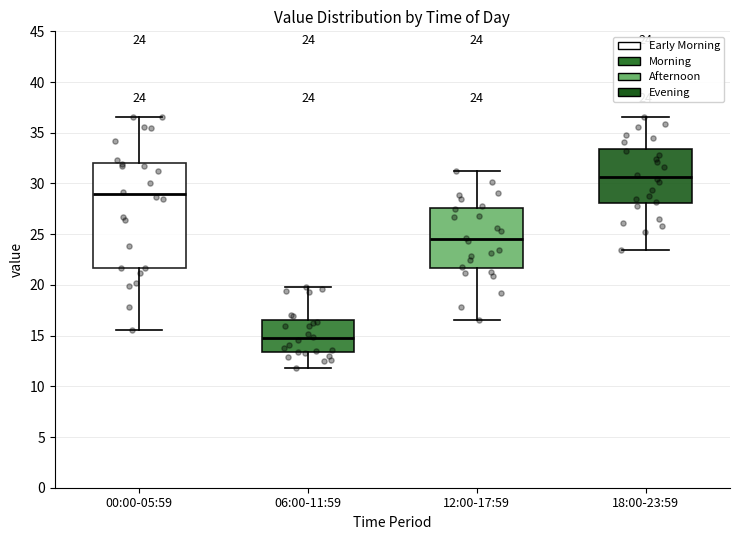

Which box's median line is the lowest?

06:00-11:59